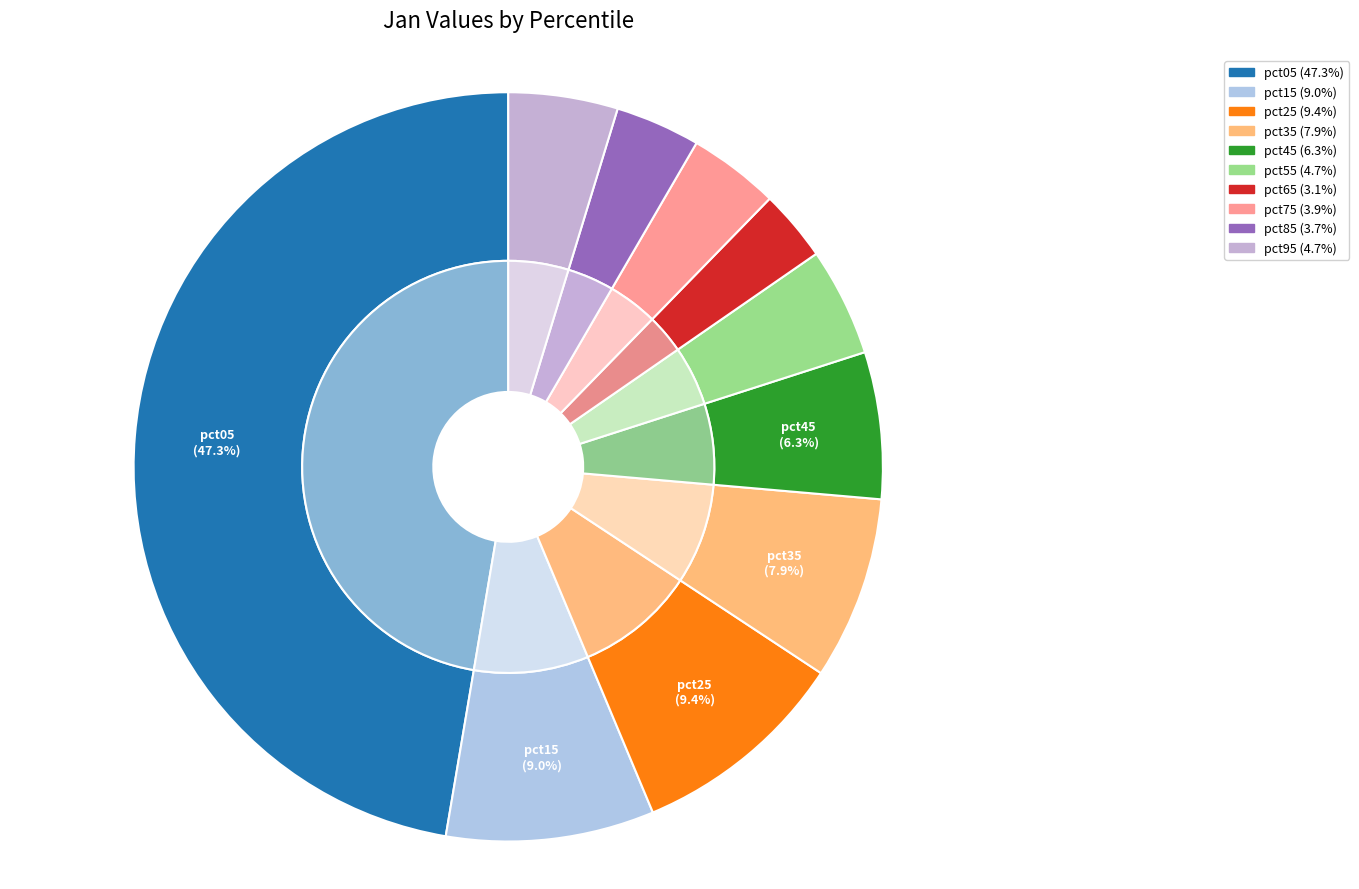

To the nearest percent, what is the combined percentage of pct75 and pct55?

9%